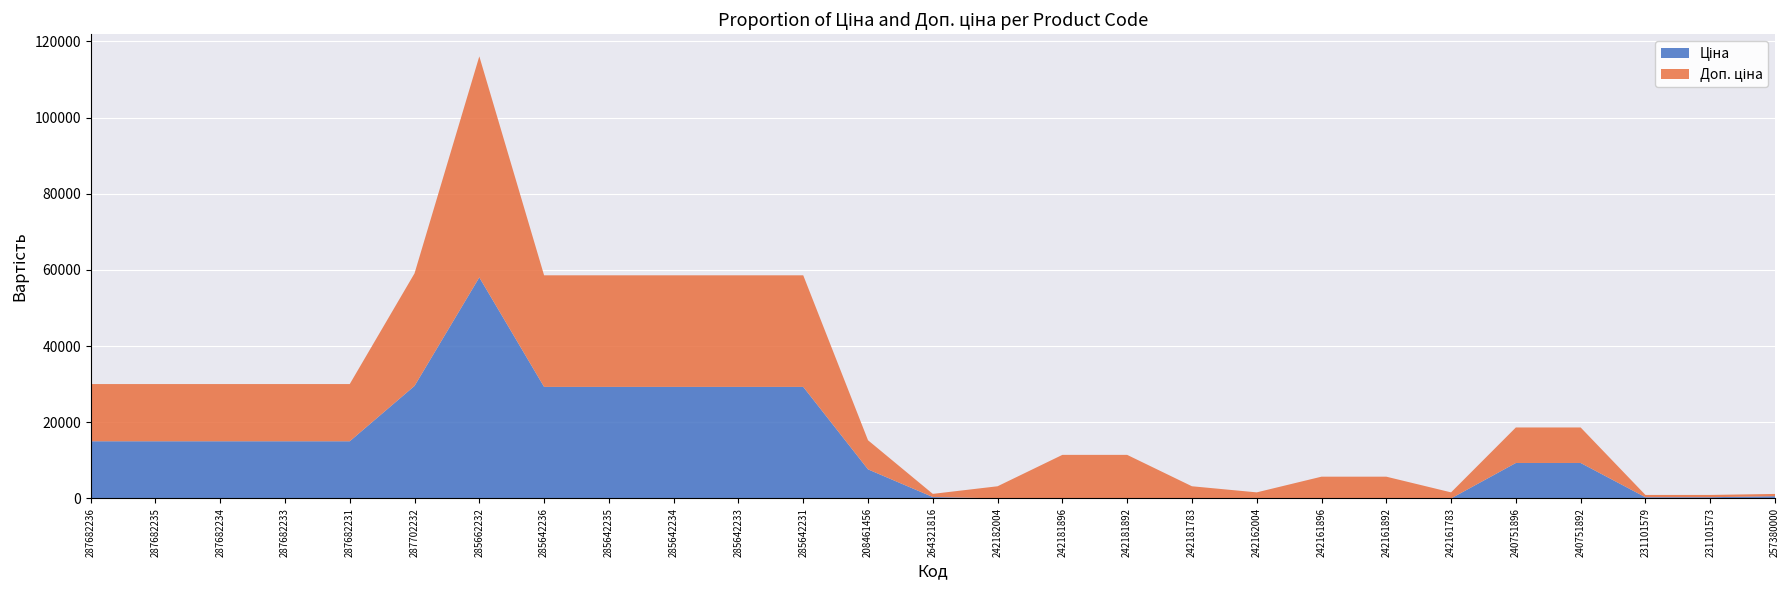

Reading left to right, list all the values displayed in this chart.

Ціна: 287682236=15019.2	287682235=15019.2	287682234=15019.2	287682233=15019.2	287682231=15019.2	287702232=29548.9	285662232=58037.0	285642236=29294.9	285642235=29294.9	285642234=29294.9	285642233=29294.9	285642231=29294.9	208461456=7641.9	264321816=377.9	242182004=31.7	242181896=113.3	242181892=113.3	242181783=31.7	242162004=15.9	242161896=56.7	242161892=56.7	242161783=15.9	240751896=9321.4	240751892=9321.4	231101579=326.6	231101573=326.6	257380000=595.0
Доп. ціна: 287682236=15019.2	287682235=15019.2	287682234=15019.2	287682233=15019.2	287682231=15019.2	287702232=29548.9	285662232=58037.0	285642236=29294.9	285642235=29294.9	285642234=29294.9	285642233=29294.9	285642231=29294.9	208461456=7641.9	264321816=829.0	242182004=3174.0	242181896=11334.0	242181892=11334.0	242181783=3174.0	242162004=1587.0	242161896=5667.0	242161892=5667.0	242161783=1587.0	240751896=9321.4	240751892=9321.4	231101579=599.0	231101573=599.0	257380000=595.0